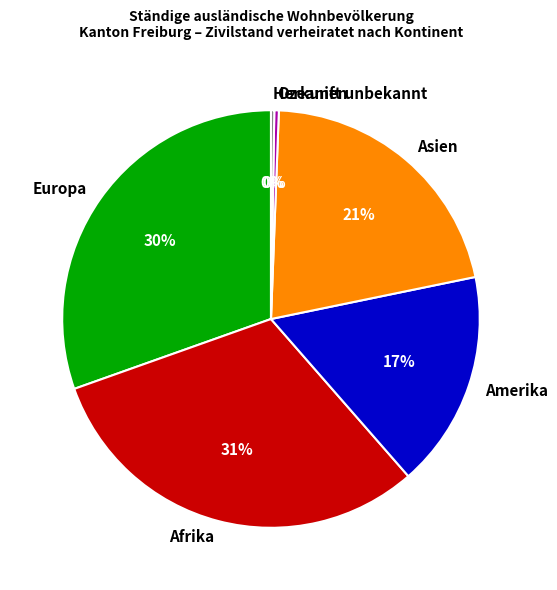

Does Ozeanien account for over 50% of the chart?

No